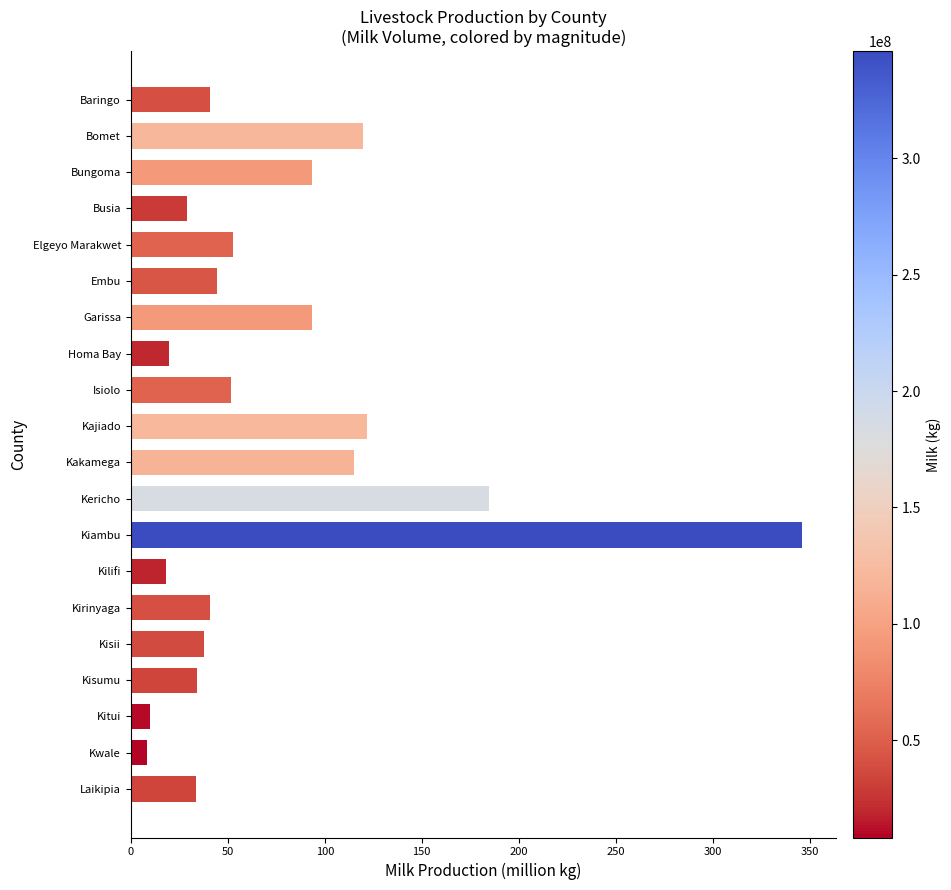

What is the difference between the maximum and minimum values?

337.8